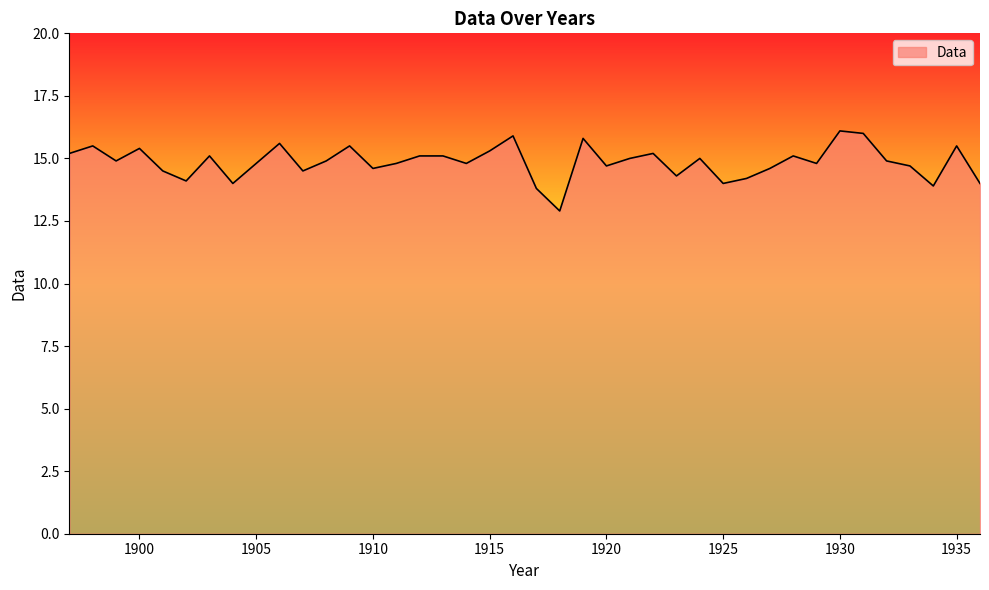

What is the minimum value shown in the chart?

12.9